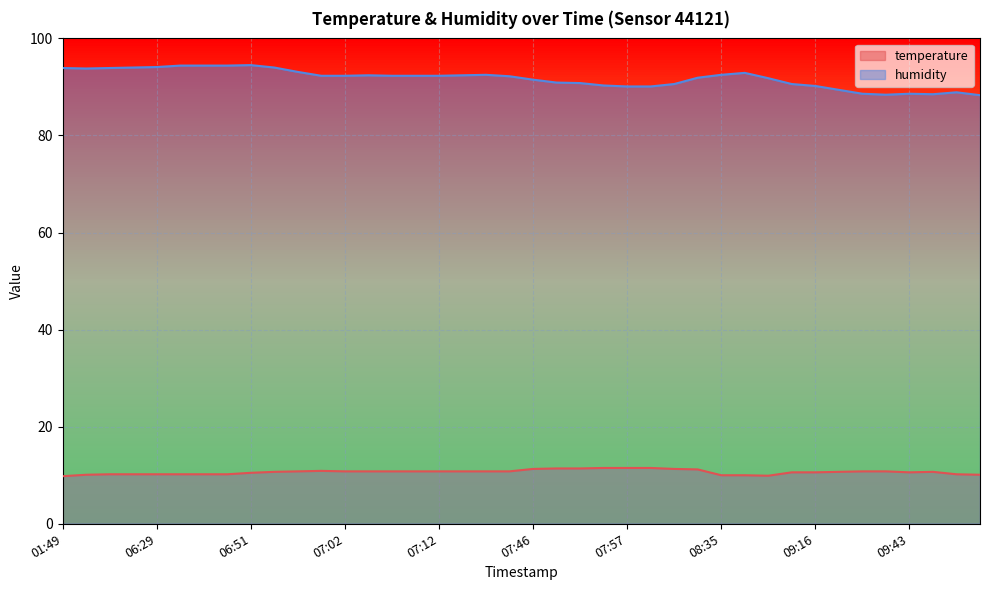

Reading left to right, list all the values displayed in this chart.

temperature: 9.8	10.1	10.2	10.2	10.2	10.2	10.2	10.2	10.5	10.7	10.8	10.9	10.8	10.8	10.8	10.8	10.8	10.8	10.8	10.8	11.3	11.4	11.4	11.5	11.5	11.5	11.3	11.2	10.0	10.0	9.9	10.6	10.6	10.7	10.8	10.8	10.6	10.7	10.2	10.1
humidity: 93.9	93.8	93.9	94.0	94.1	94.4	94.4	94.4	94.5	94.0	93.1	92.3	92.3	92.4	92.3	92.3	92.3	92.4	92.5	92.2	91.5	90.9	90.8	90.3	90.1	90.1	90.6	91.9	92.5	92.9	91.8	90.6	90.2	89.4	88.6	88.4	88.6	88.5	88.9	88.3